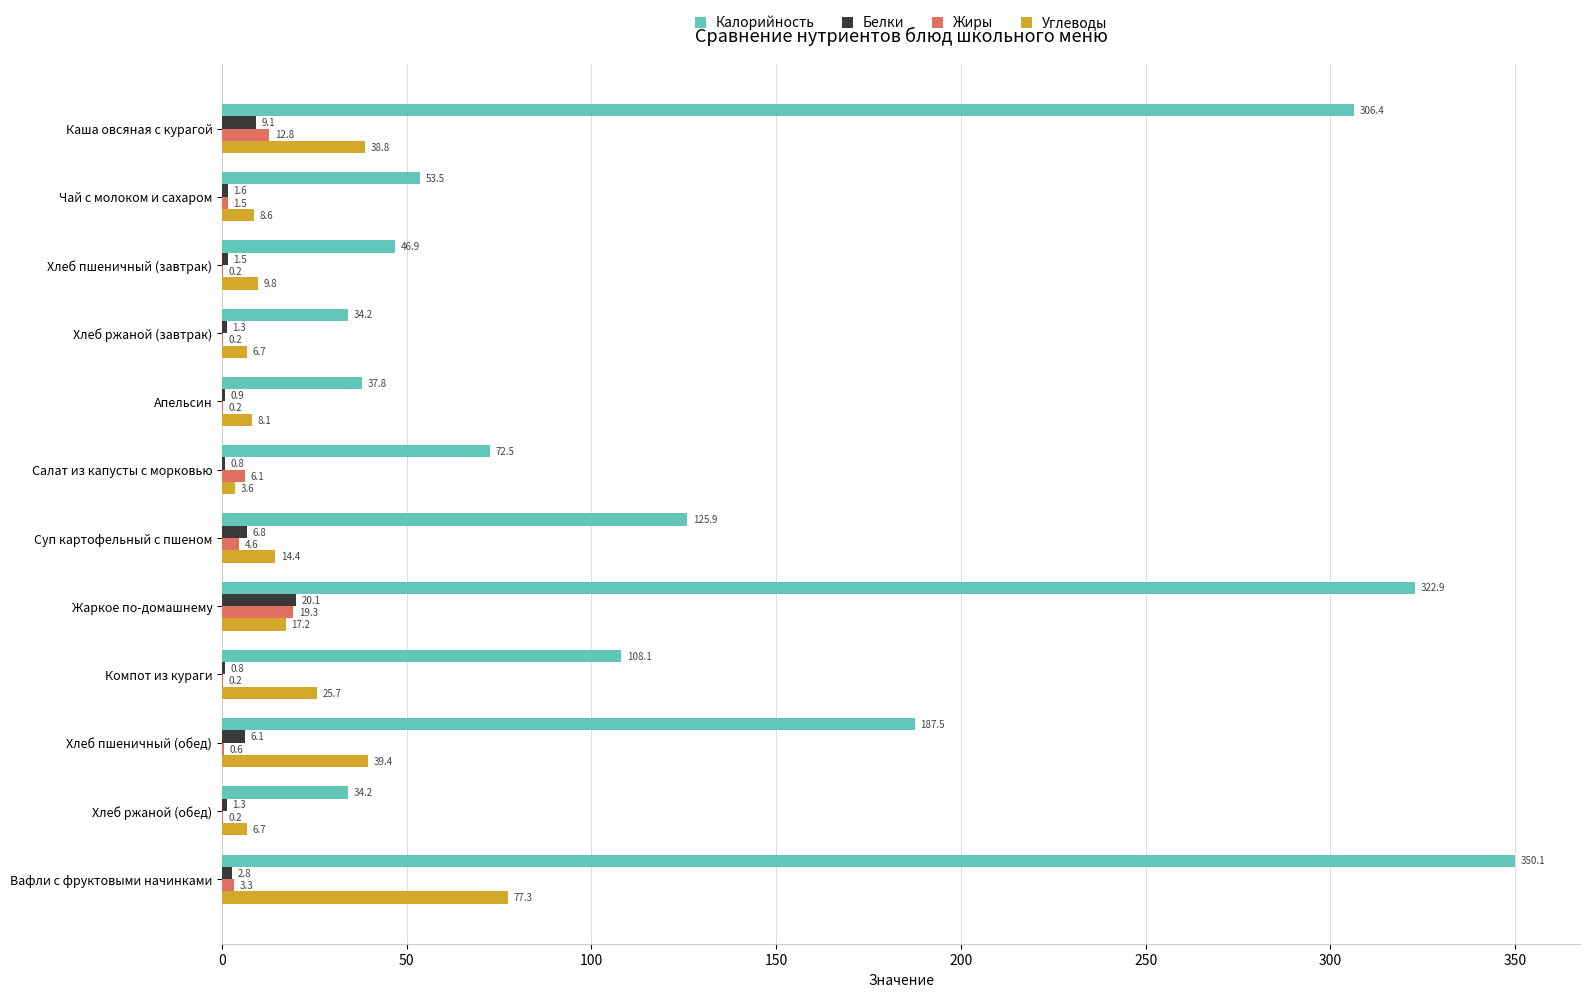

The Углеводы series shows 125.4 at Вафли с фруктовыми начинками. True or false?

False